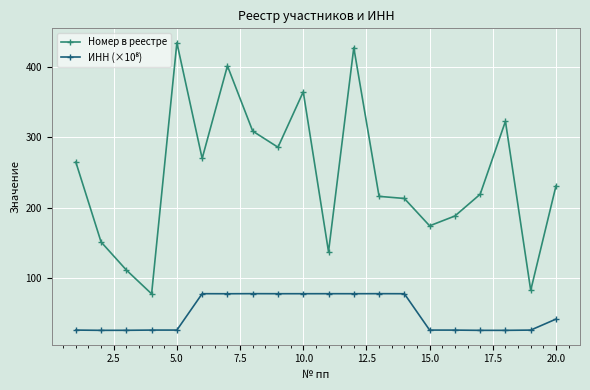

What is the sum of all Номер в реестре values?

4882.0